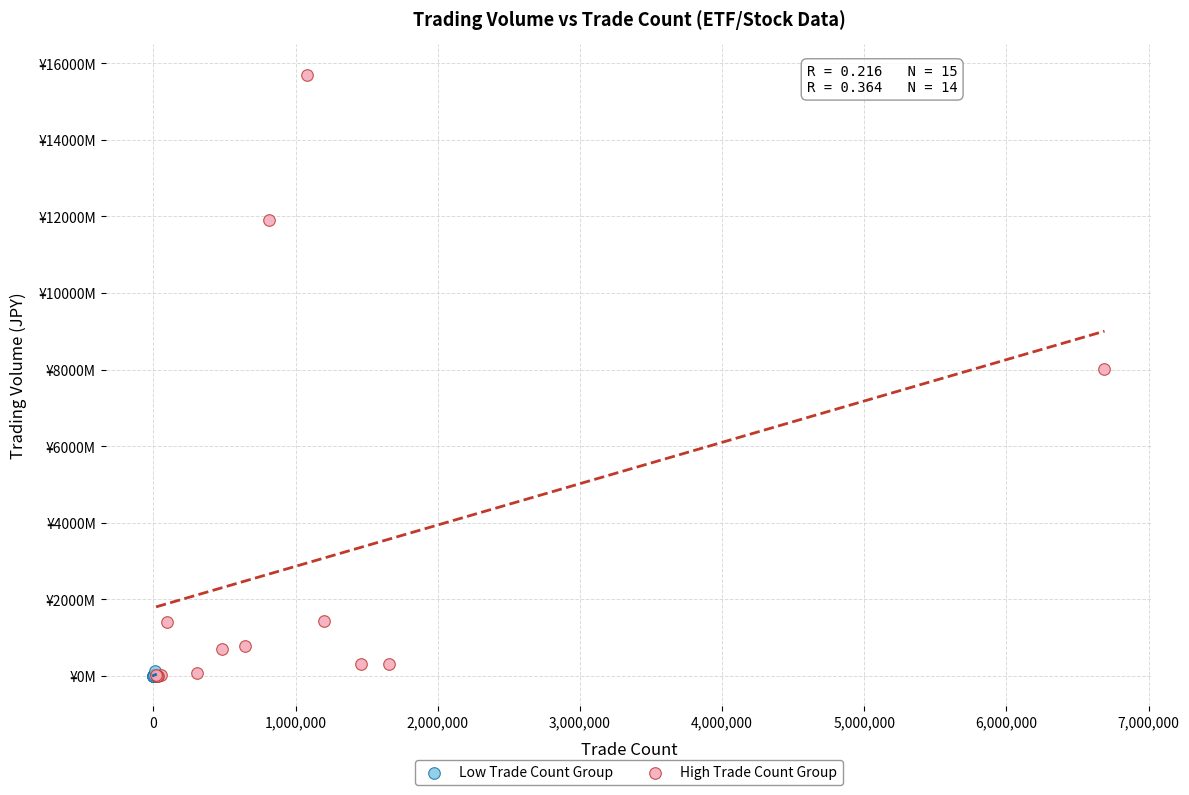

What are all the series names shown in the legend?

Low Trade Count Group, High Trade Count Group